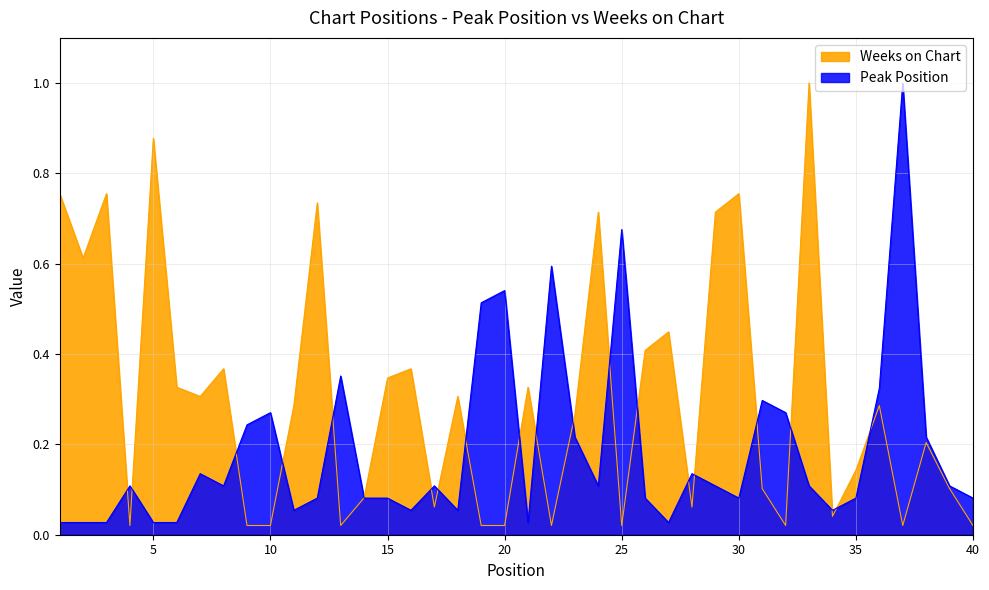

Between 16 and 38, which series saw the biggest shift?

Weeks on Chart